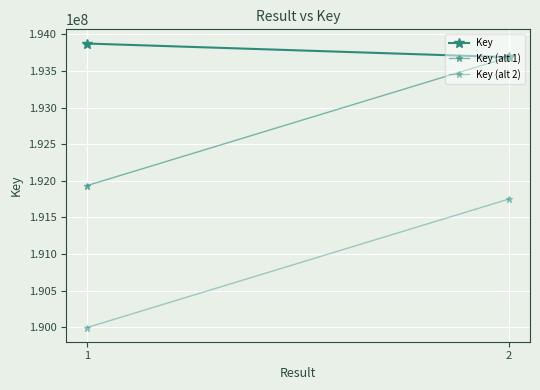

What is the approximate value of Key (alt 2) at 2?

191751649.7